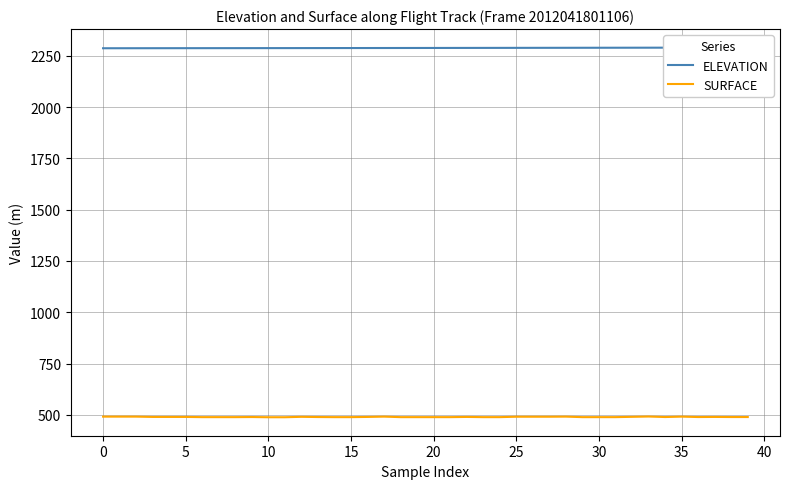

At how many categories does at least one series exceed 616?

40